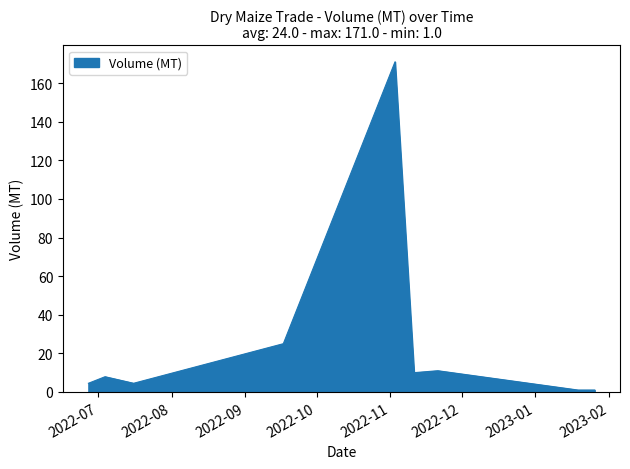

How many data points are less than 7?

5